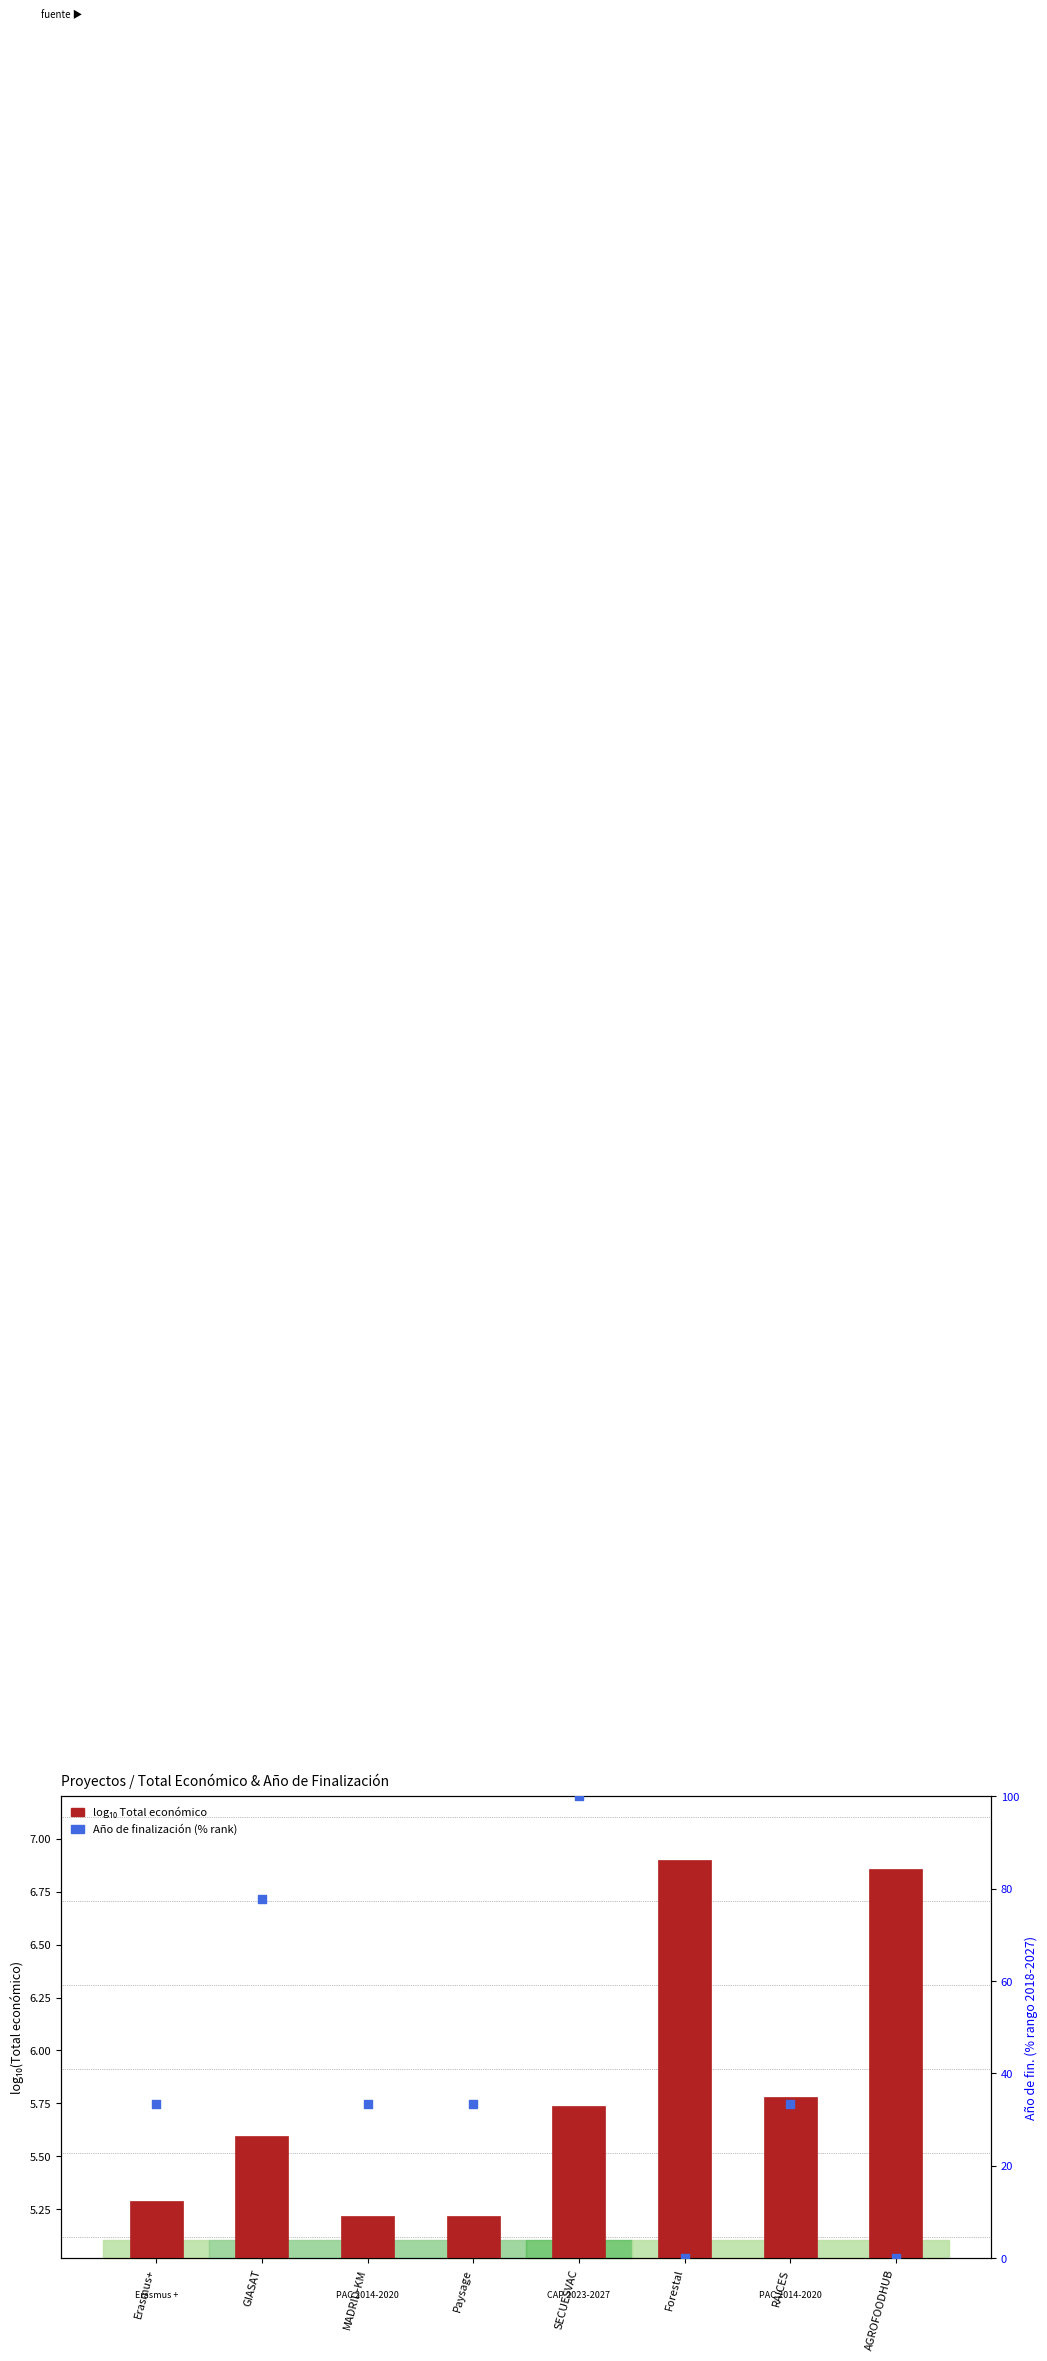

At which category is the sum across all series the highest?

SECUESVAC